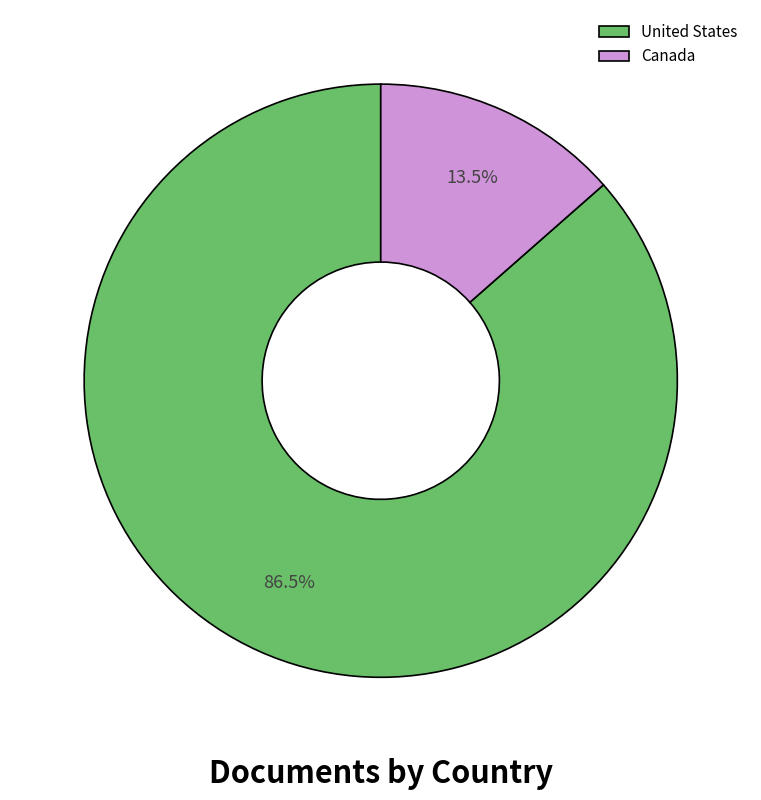

To the nearest percent, what is the average slice percentage?

50%